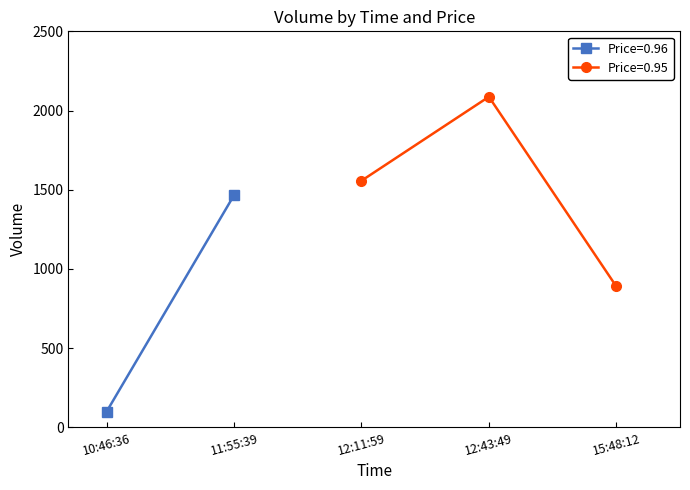

Is this an area chart (filled region under the line)?

No